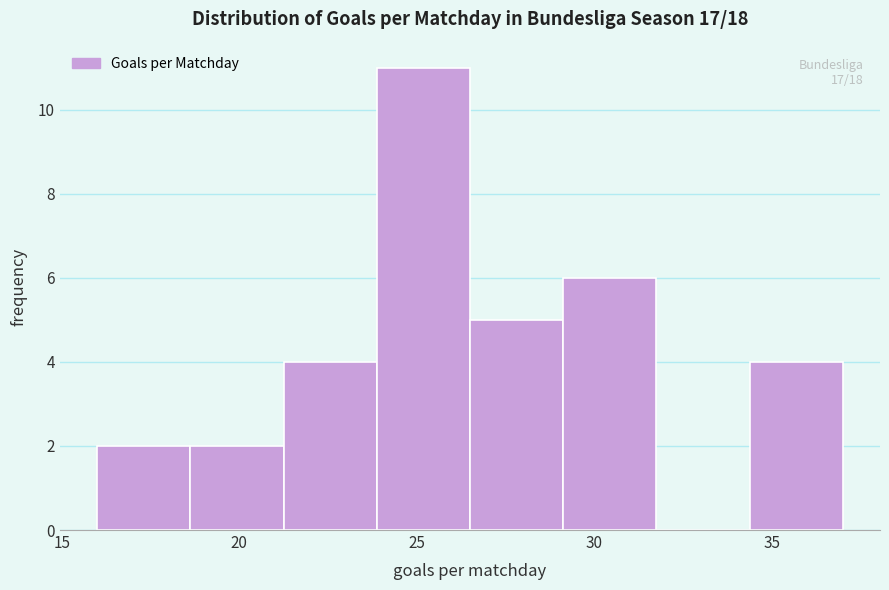

Over which range of the x-axis is the bar tallest?

24.0 to 26.5